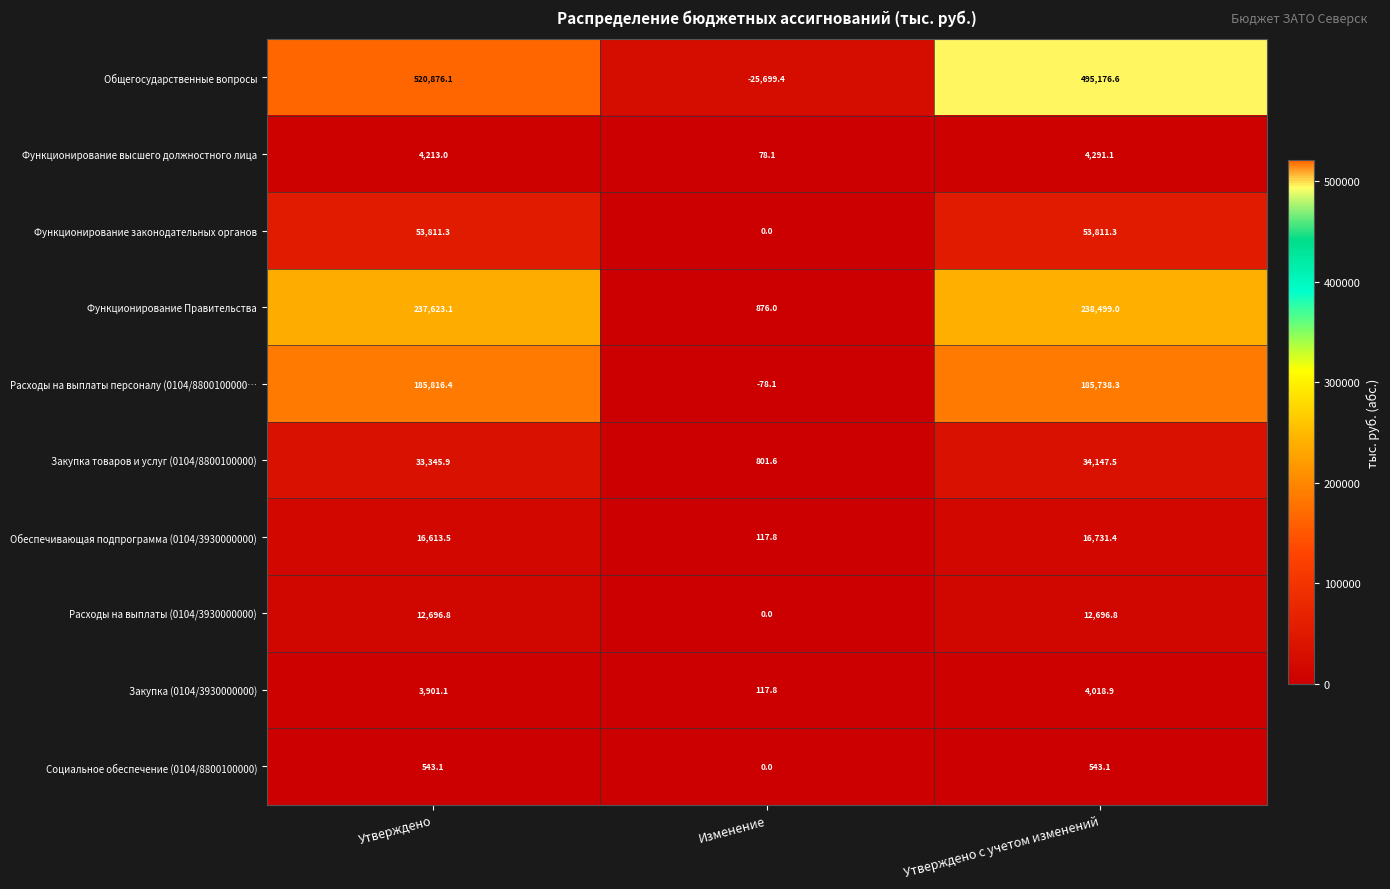

List the labels in order of Функционирование Правительства value, smallest first.

Изменение, Утверждено, Утверждено с учетом изменений